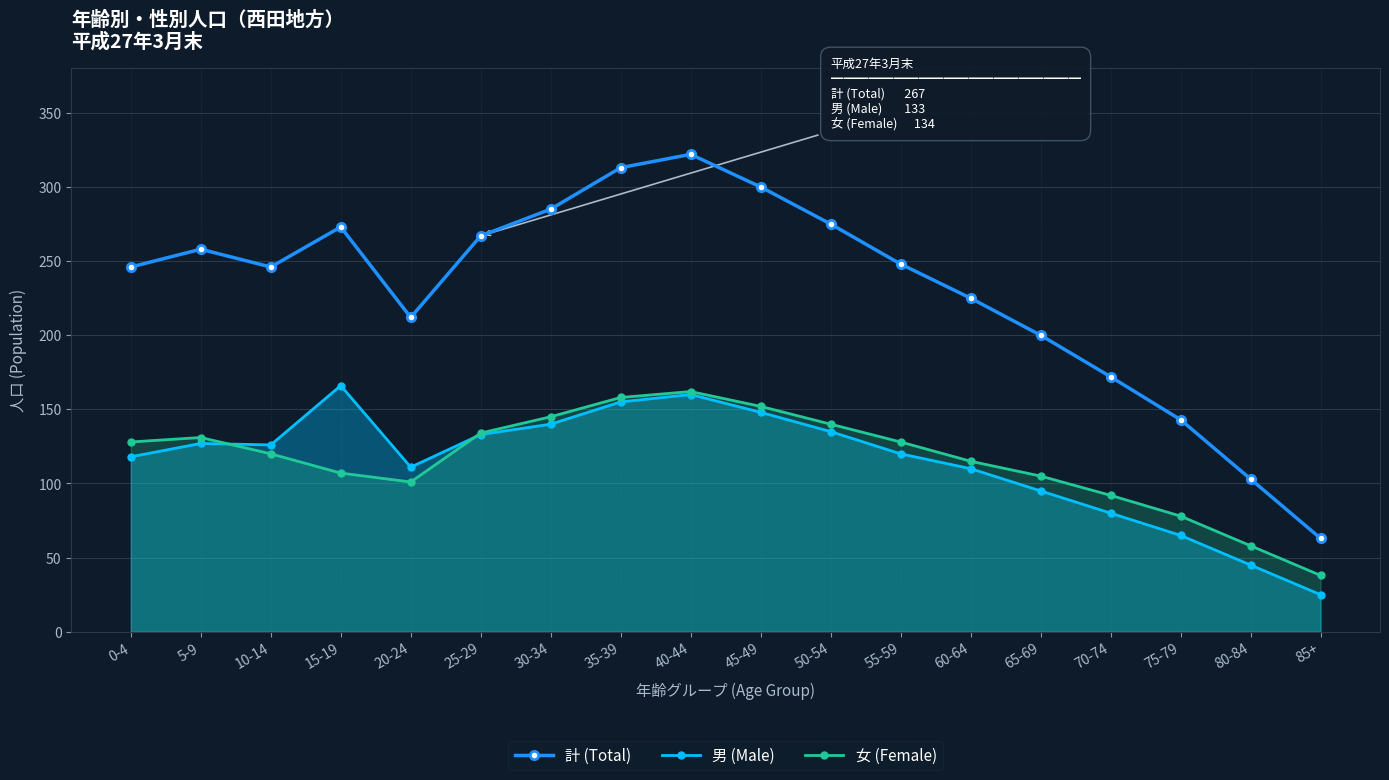

What is the average value of the 計 (Total) series?

231